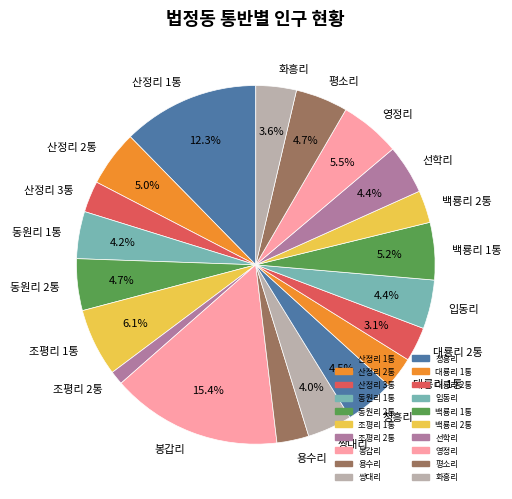

Approximately how many times larger is the value at 조평리 1통 compared to 산정리 1통?

0.5